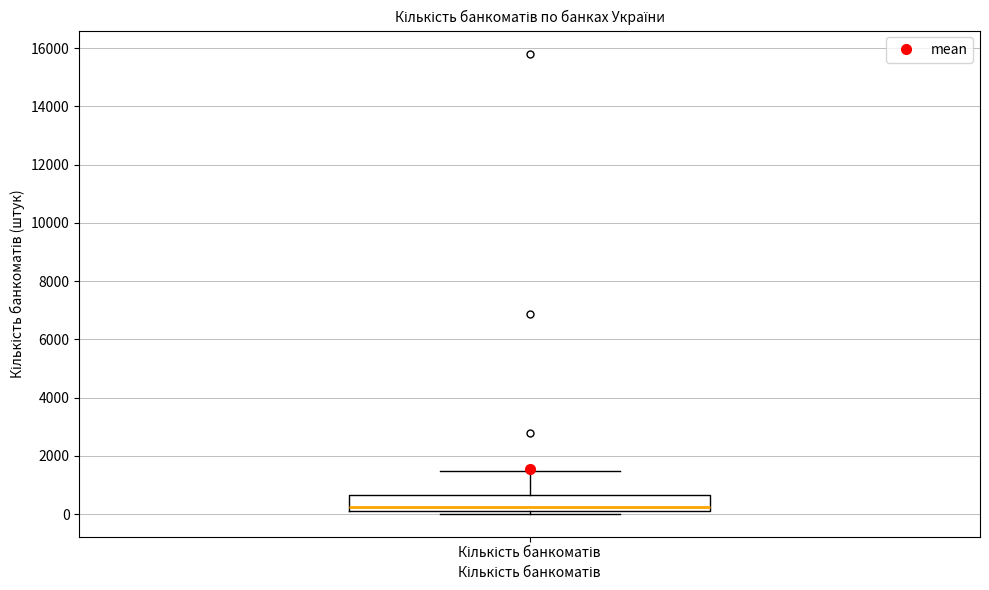

Transcribe this box plot: give where the median line is, the range the box spans, and where the two whiskers end, as read against the y-axis. The values are not printed on the chart, so give them approximately, as read against the axis.

median 200 (just above the box's lower edge), box 200 to 600, whiskers 0 to 1400